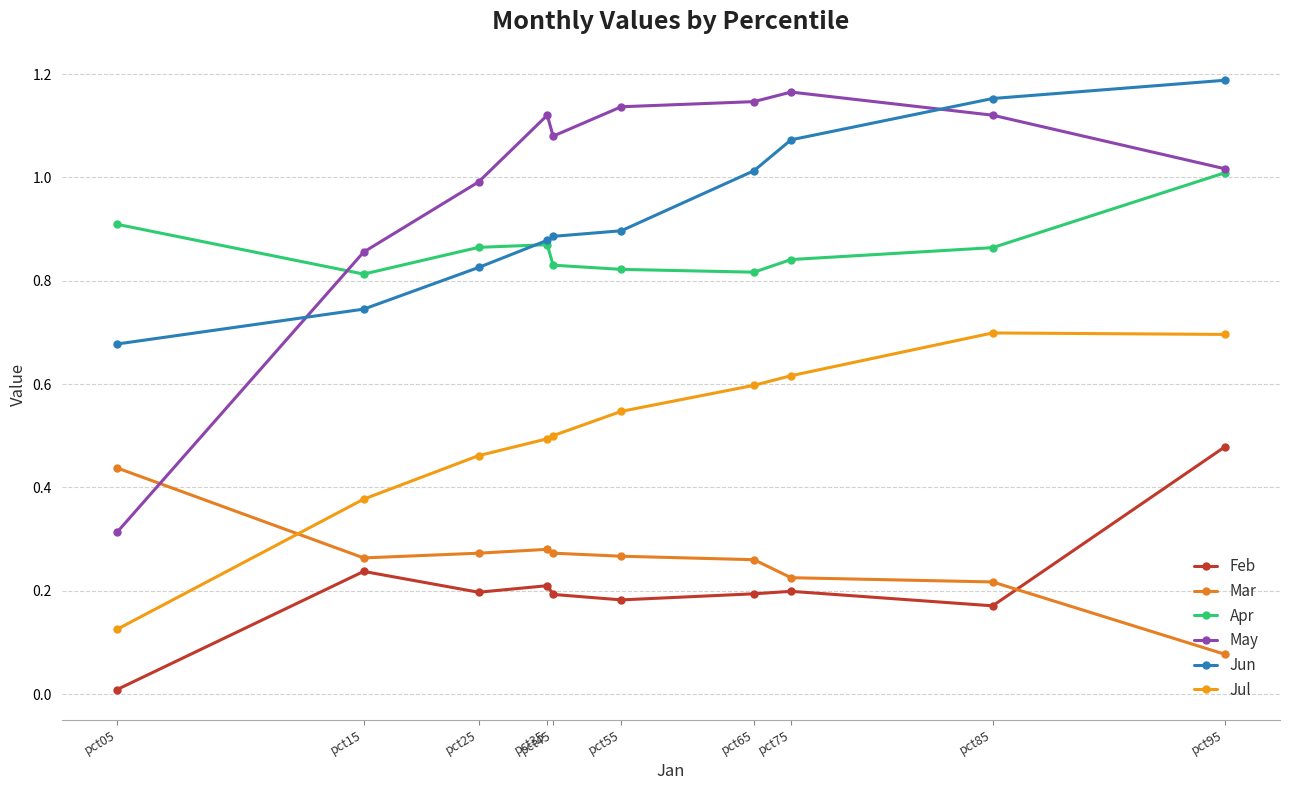

Count the number of data series in this chart.

6